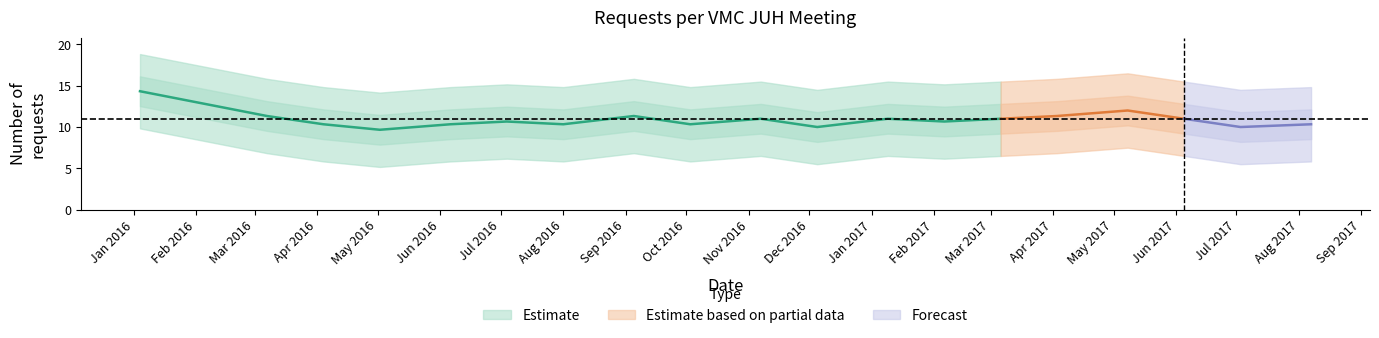

How many interior local peaks (higher than both neighbors) does the data have?

6